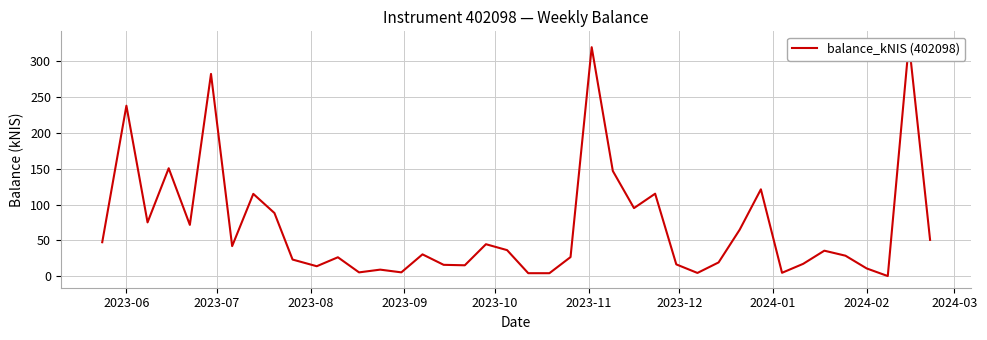

What is the value of the 24th point from the left?

319.7